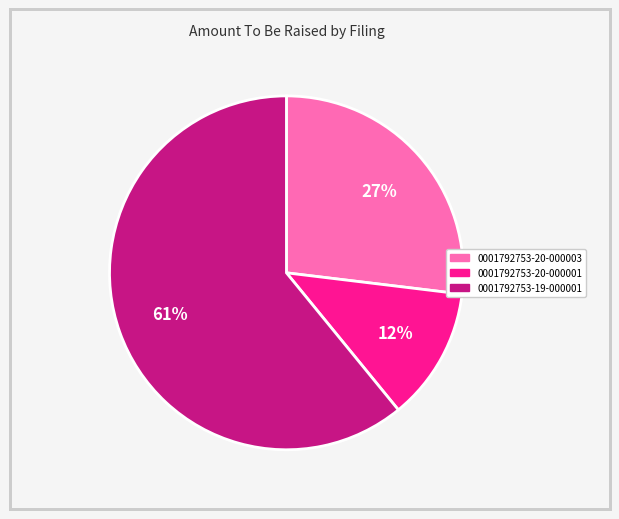

To the nearest percent, what percentage of the pie is 0001792753-19-000001?

61%